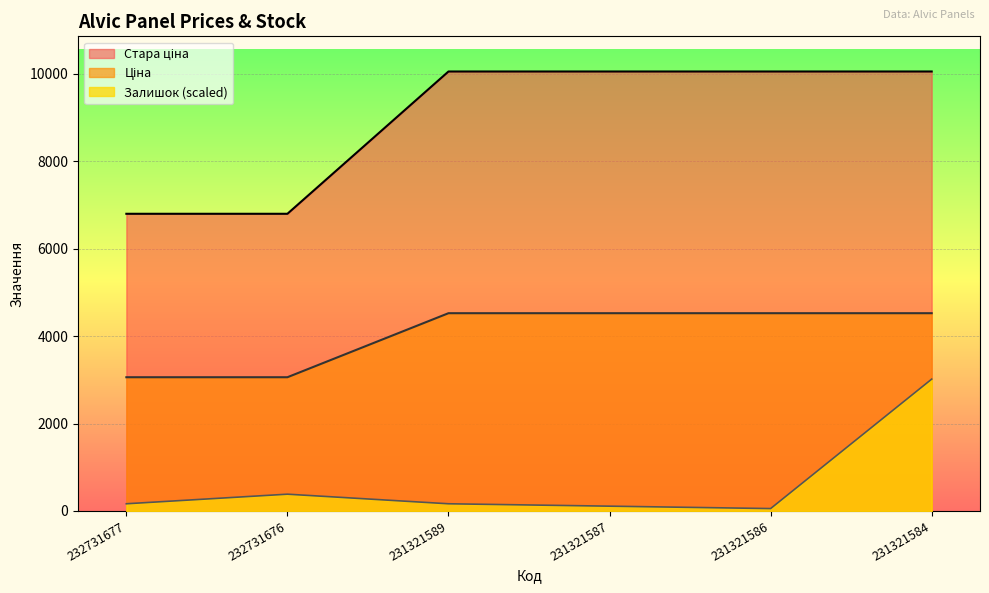

Which category has the lowest value across all series?

231321586